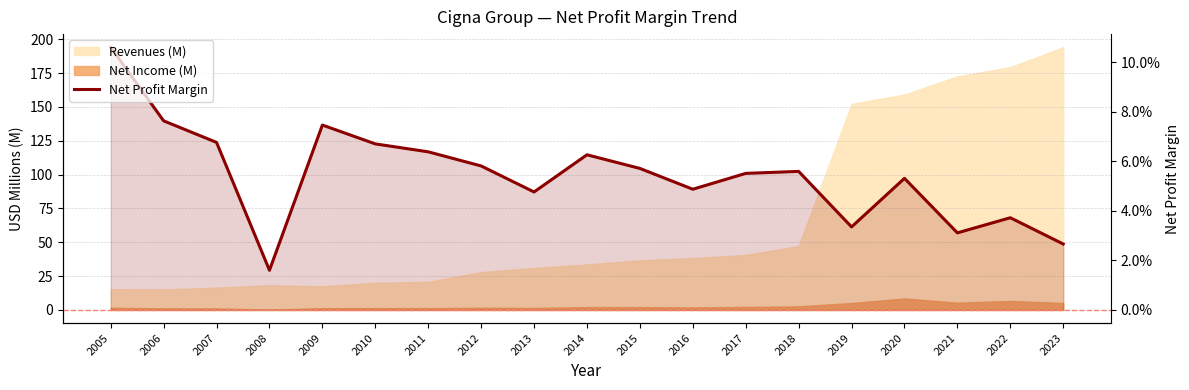

List the labels in order of value, smallest first.

2008, 2023, 2021, 2019, 2022, 2013, 2016, 2020, 2017, 2018, 2015, 2012, 2014, 2011, 2010, 2007, 2009, 2006, 2005